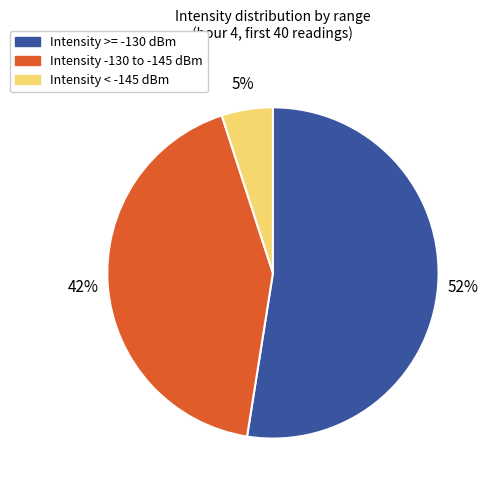

Is there a majority slice in this chart?

Yes